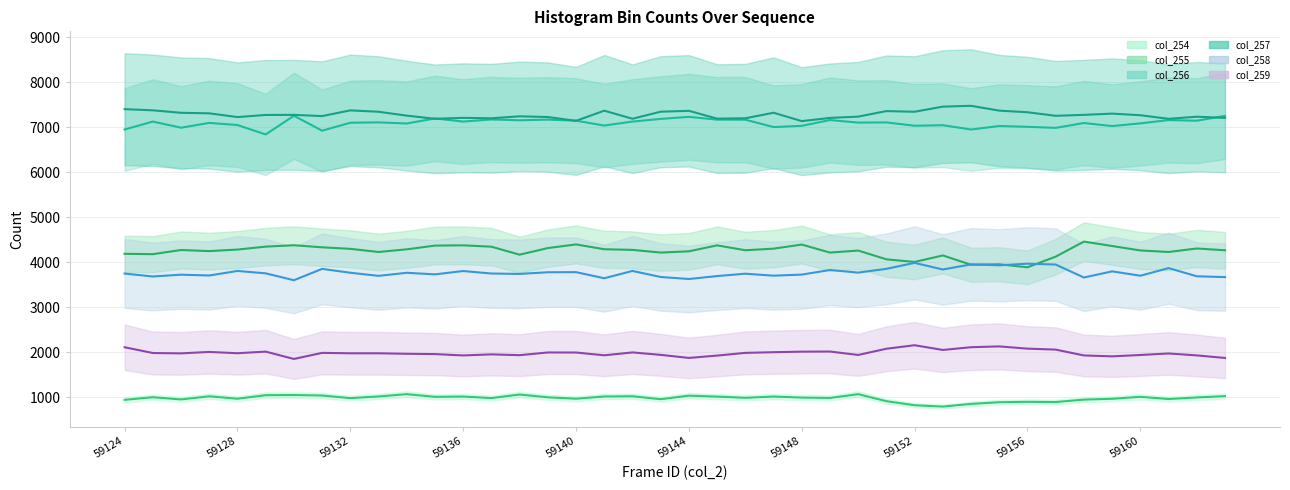

In col_256 (line), how many points are lower than both neighbors (excluding endpoints)?

14